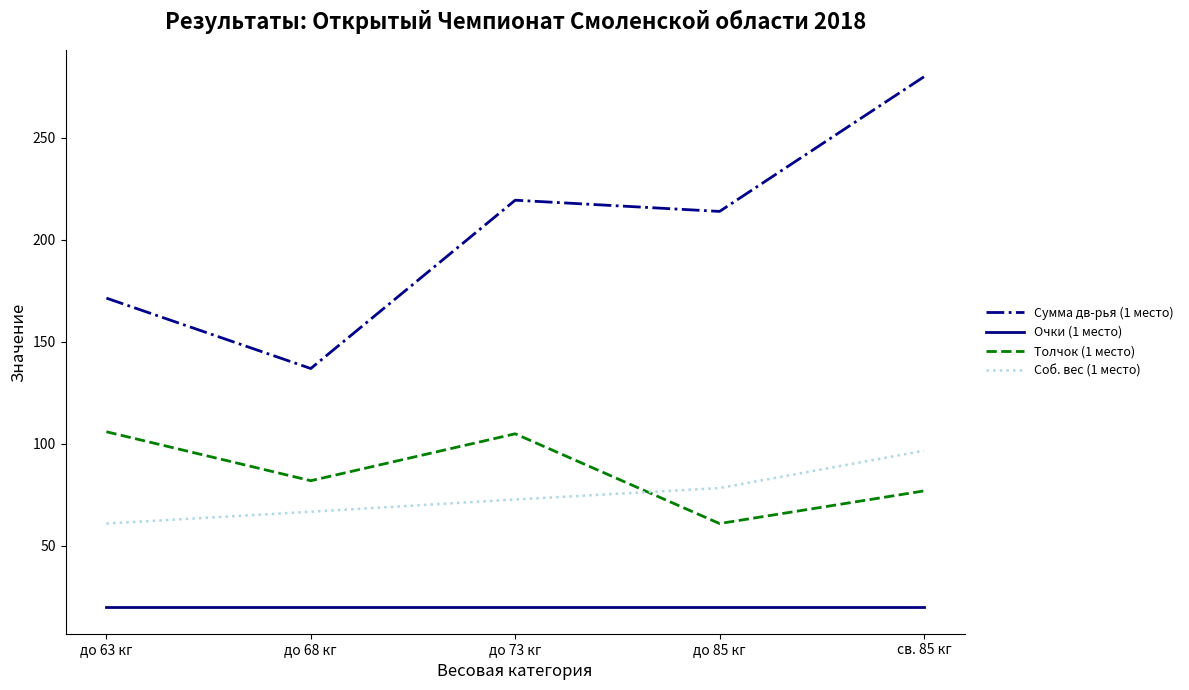

What is the difference between the second highest and minimum values in the Соб. вес (1 место) series?

17.4